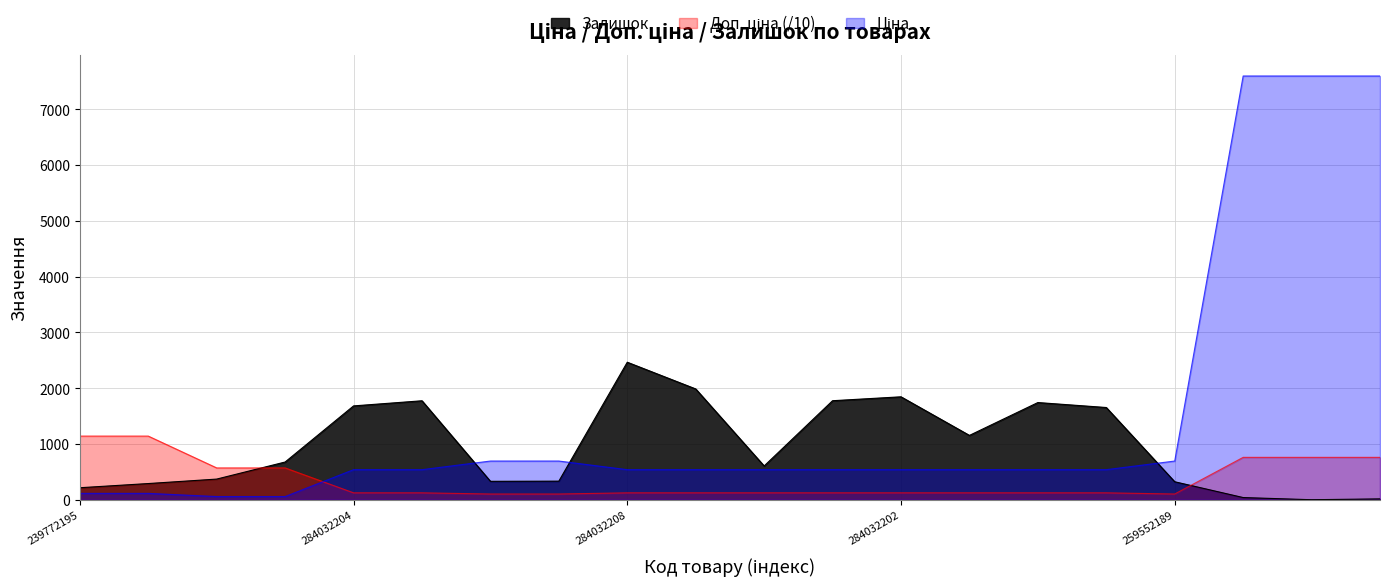

True or false: Залишок and Доп. ціна intersect in this chart.

True